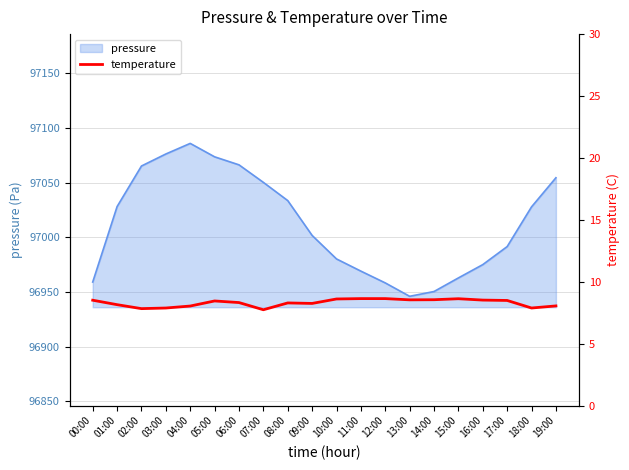

At which category does the data reach its first local valley?

02:00